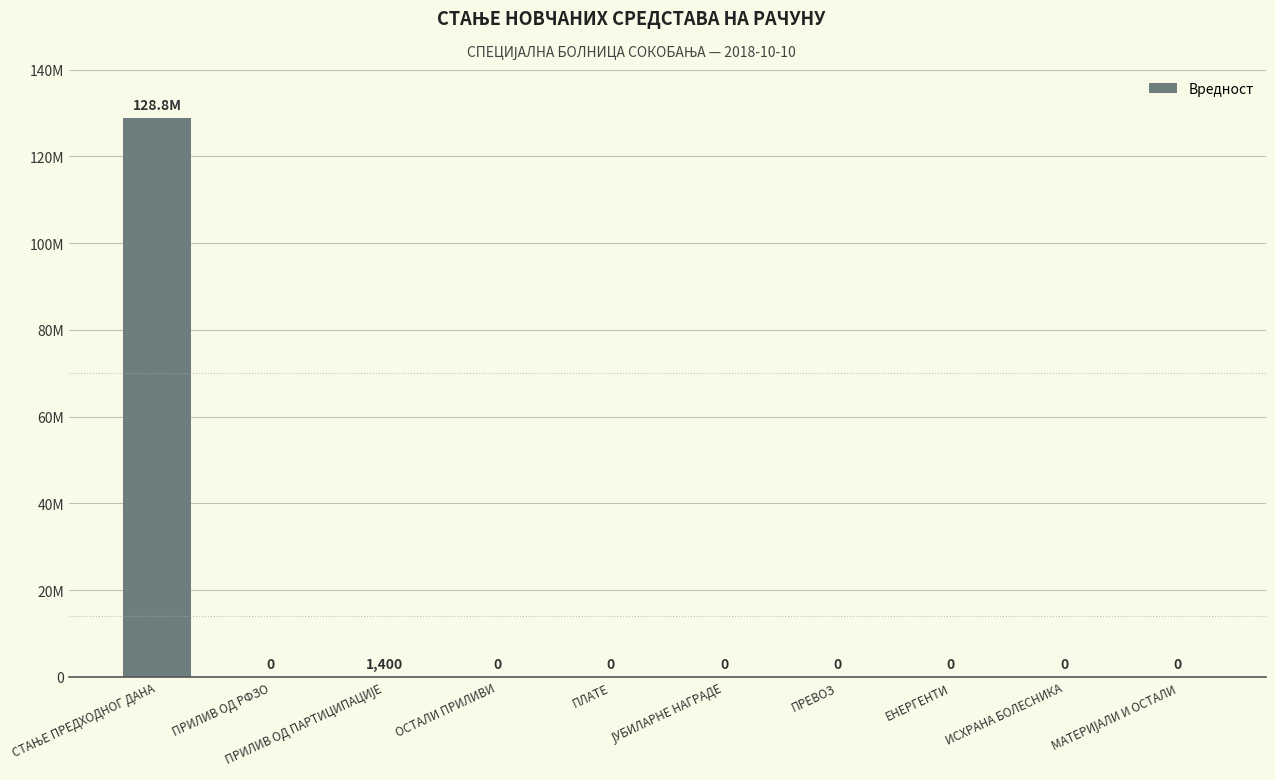

What is the maximum value shown in the chart?

128839421.9